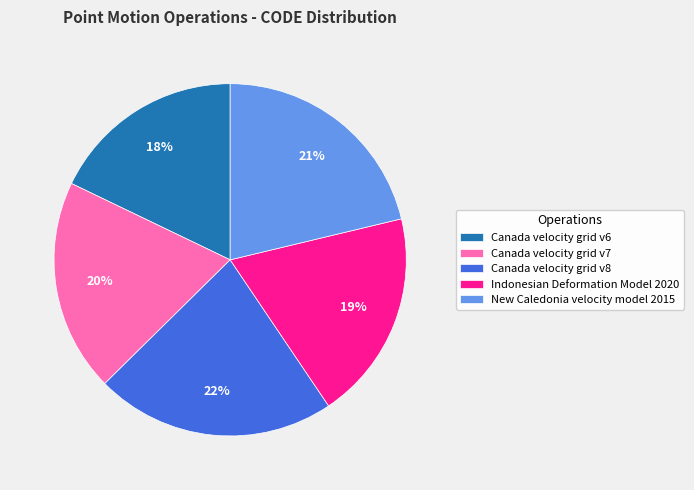

Does Indonesian Deformation Model 2020 account for over 50% of the chart?

No